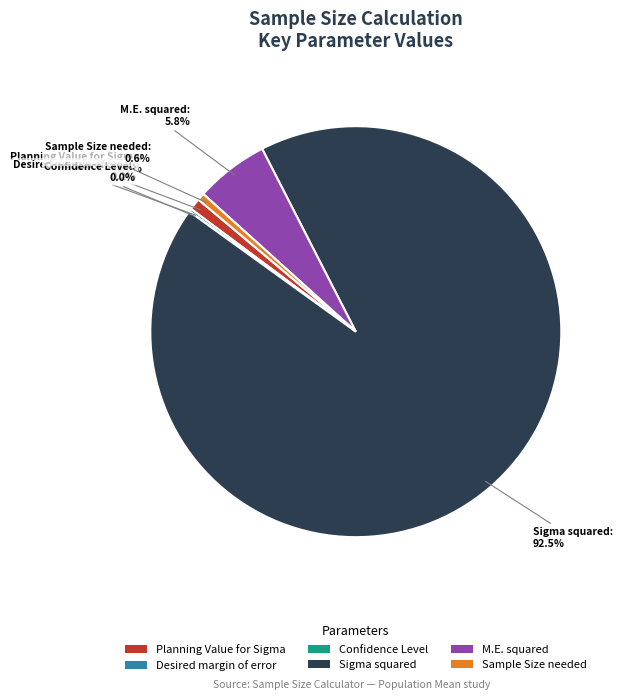

Which has a higher value, Sample Size needed or Sigma squared?

Sigma squared